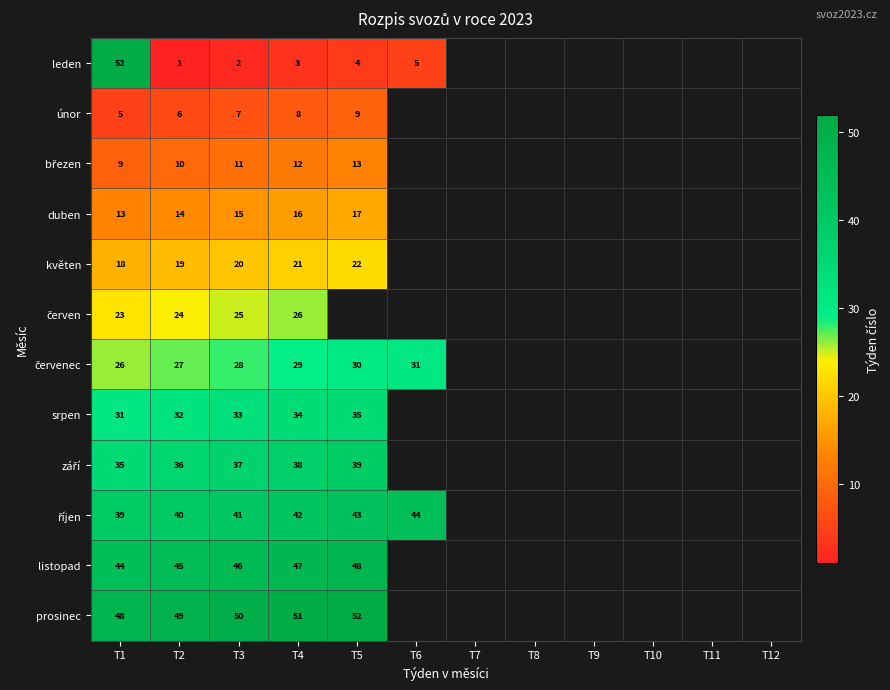

At which category does the chart reach its minimum across all series?

T2